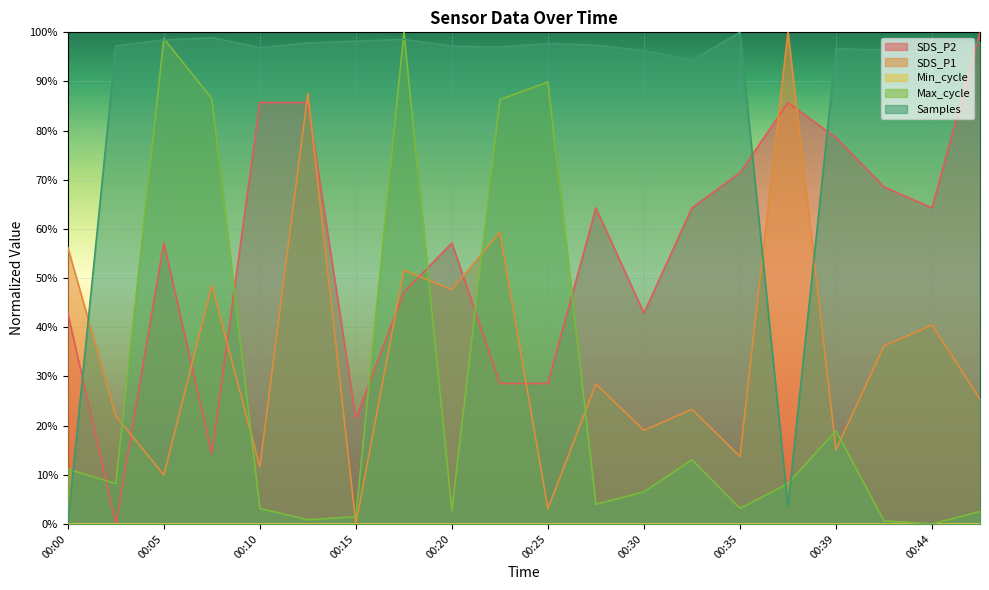

True or false: SDS_P1 has more than 2 points higher than both neighbors.

True